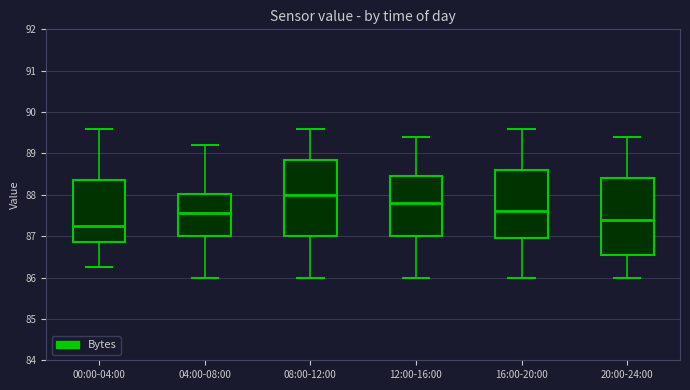

Reading left to right, read every box against the y-axis: the position of its median line, the range the box covers, and the ends of its whiskers. The values are not printed on the chart, so give them approximately, as read against the axis.

00:00-04:00: median 87.2, box 86.9 to 88.4, whiskers 86.3 to 89.6
04:00-08:00: median 87.6, box 87.0 to 88.0, whiskers 86.0 to 89.2
08:00-12:00: median 88.0, box 87.0 to 88.9, whiskers 86.0 to 89.6
12:00-16:00: median 87.8, box 87.0 to 88.5, whiskers 86.0 to 89.4
16:00-20:00: median 87.6, box 87.0 to 88.6, whiskers 86.0 to 89.6
20:00-24:00: median 87.4, box 86.6 to 88.4, whiskers 86.0 to 89.4